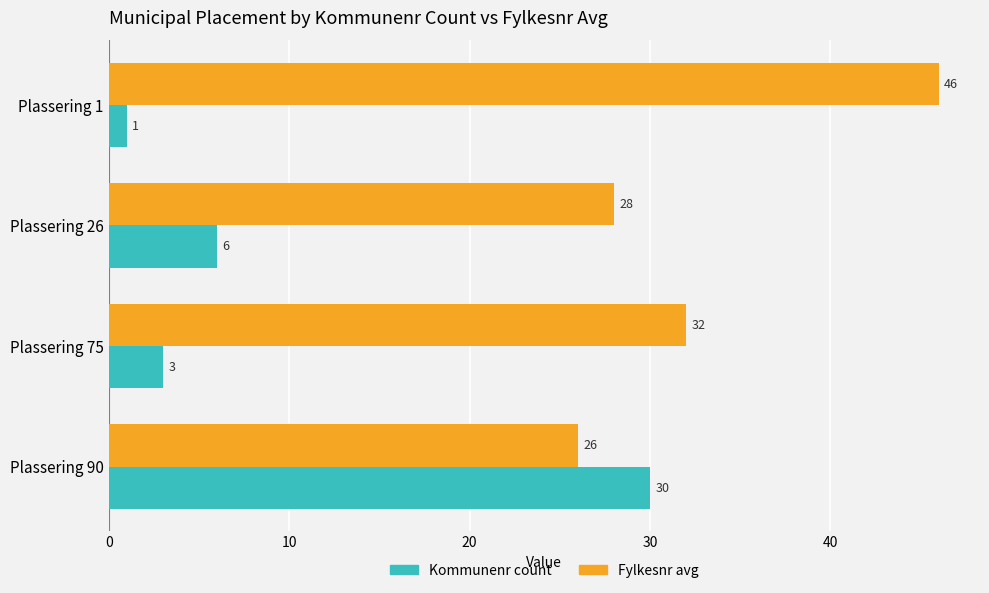

What is the spread (max minus min) of values at Plassering 90?

4